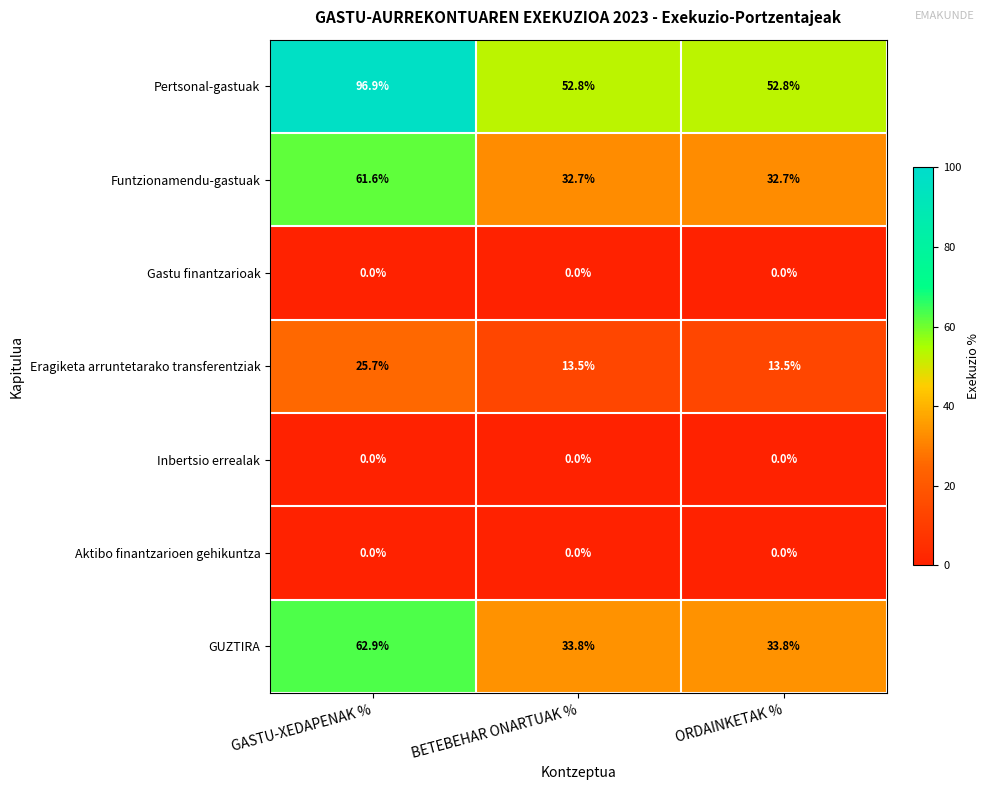

At which label does Funtzionamendu-gastuak reach its peak?

GASTU-XEDAPENAK %